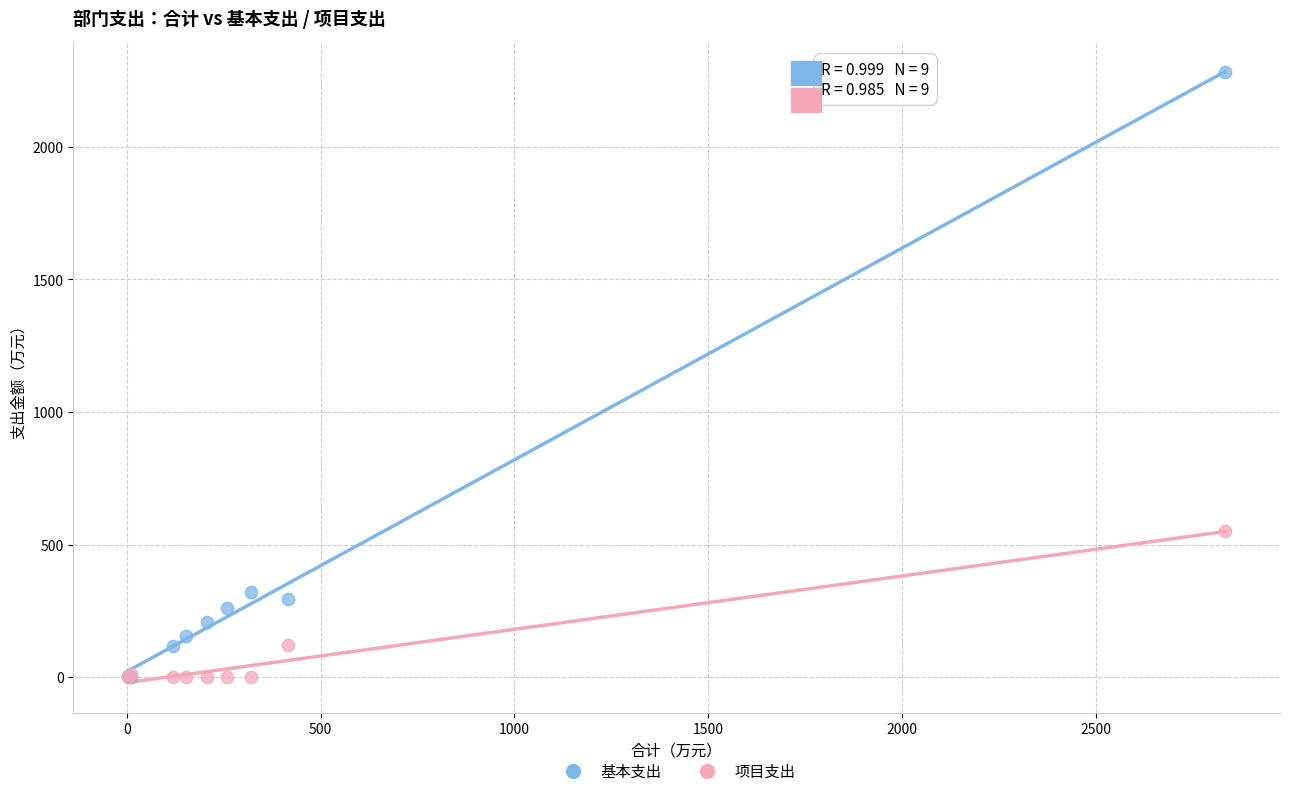

Which series reaches the maximum Y coordinate?

基本支出